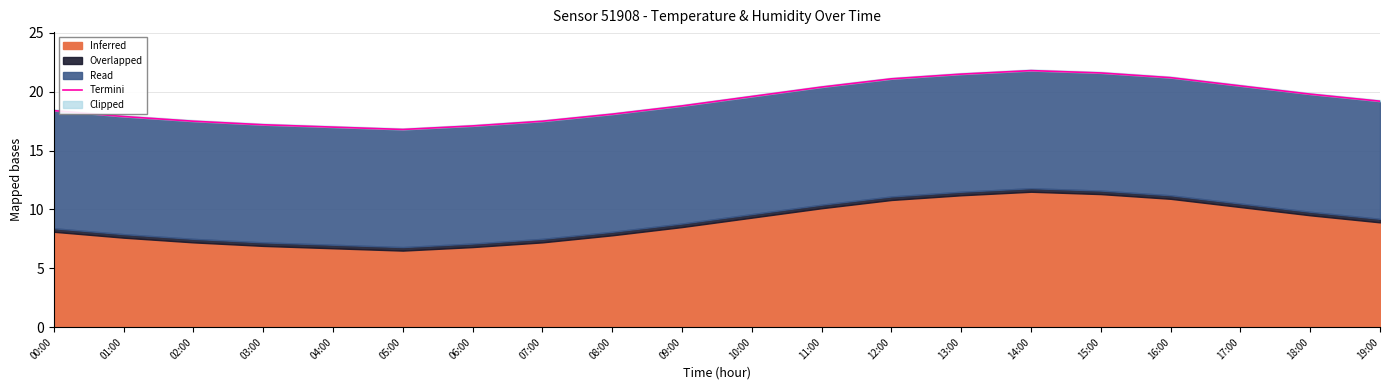

Approximately how many times larger is the value at 13:00 compared to 17:00?

1.0